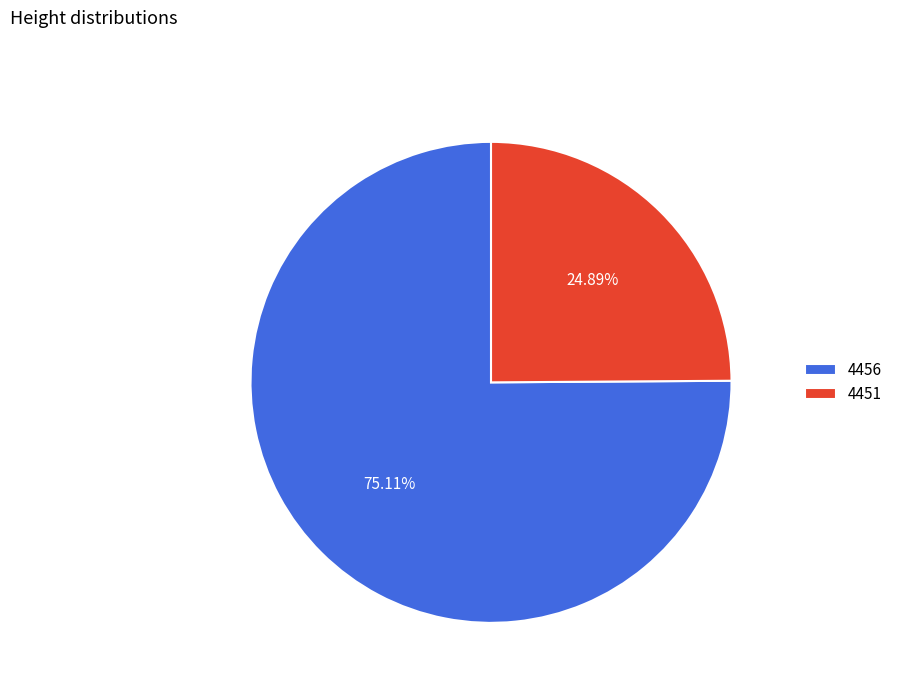

Rank the categories by value from lowest to highest.

4451, 4456